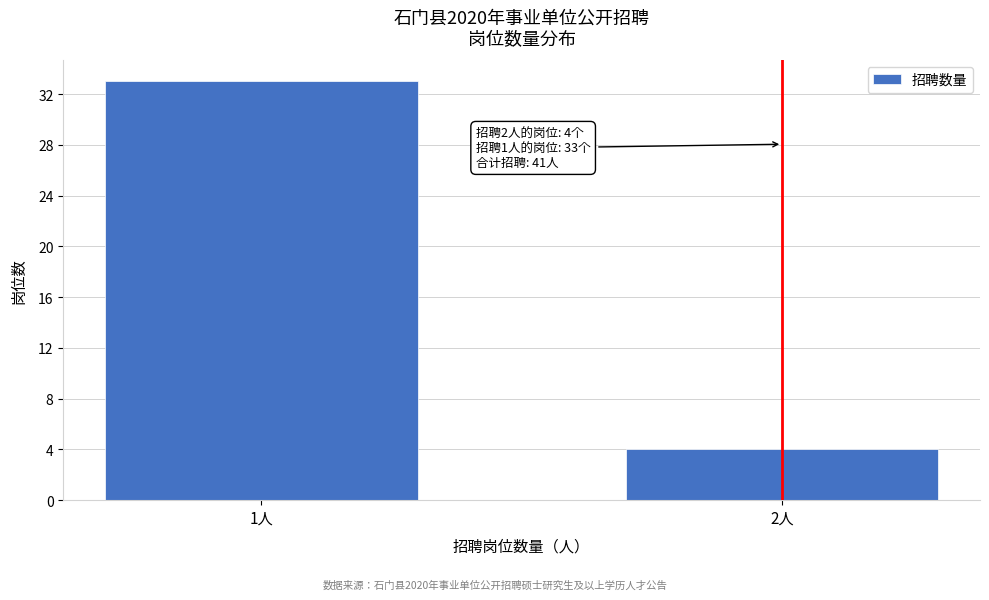

Reading left to right, transcribe all the data shown in this chart.

1人=33	2人=4